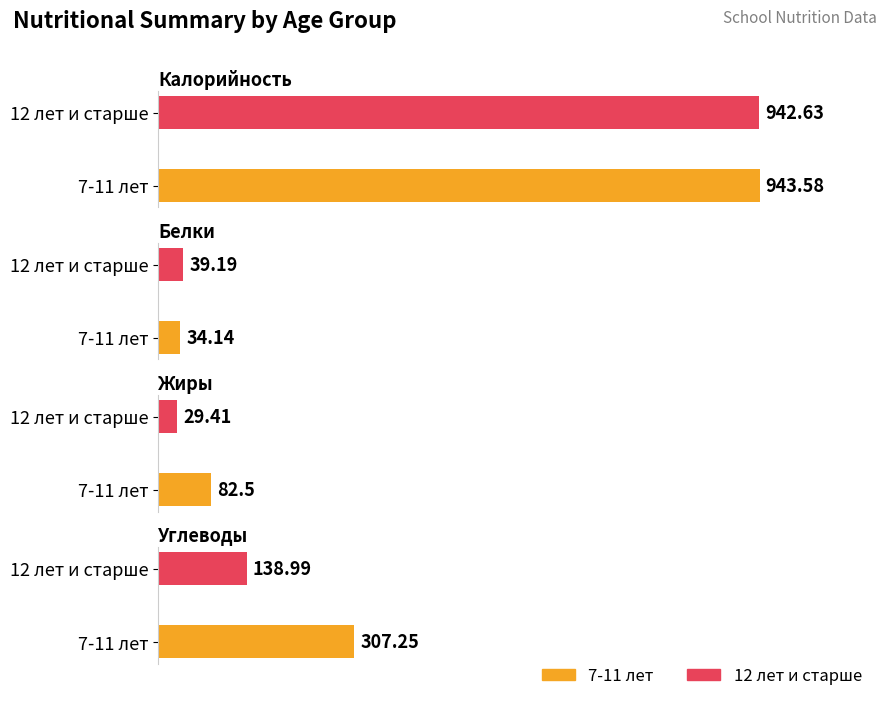

Reading left to right, what are all the values shown in this chart?

Калорийность: 943.6	942.6
Белки: 34.1	39.2
Жиры: 82.5	29.4
Углеводы: 307.2	139.0